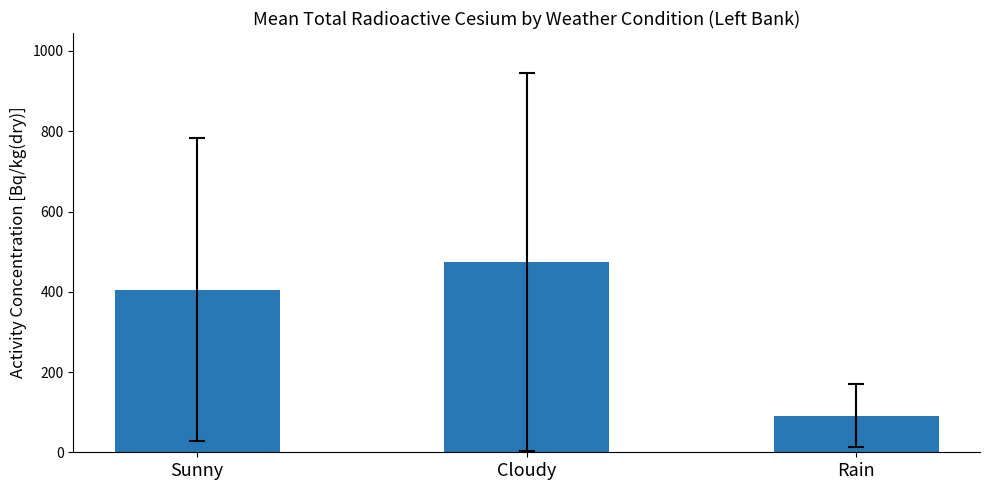

Approximately how many times larger is the value at Sunny compared to Rain?

4.5